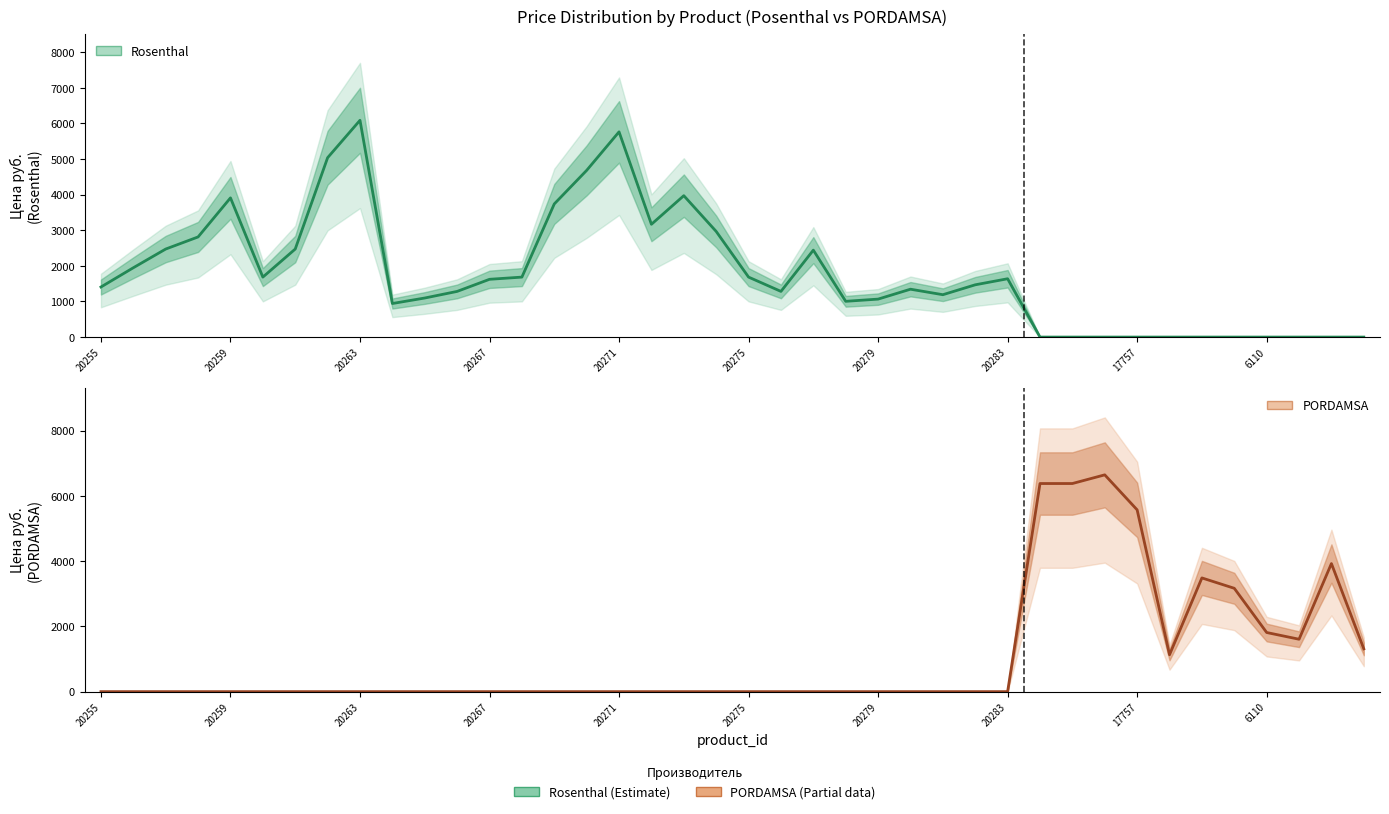

What is the greatest value displayed?

6644.0